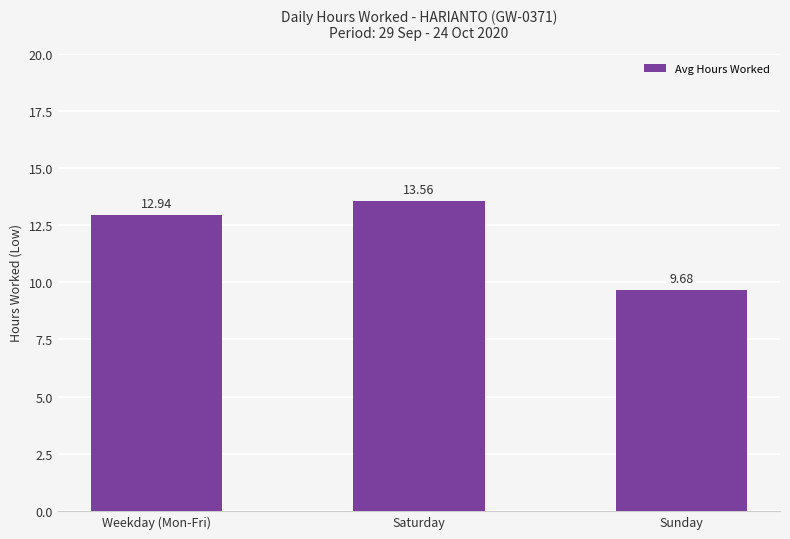

Between Saturday and Weekday (Mon-Fri), which is larger?

Saturday